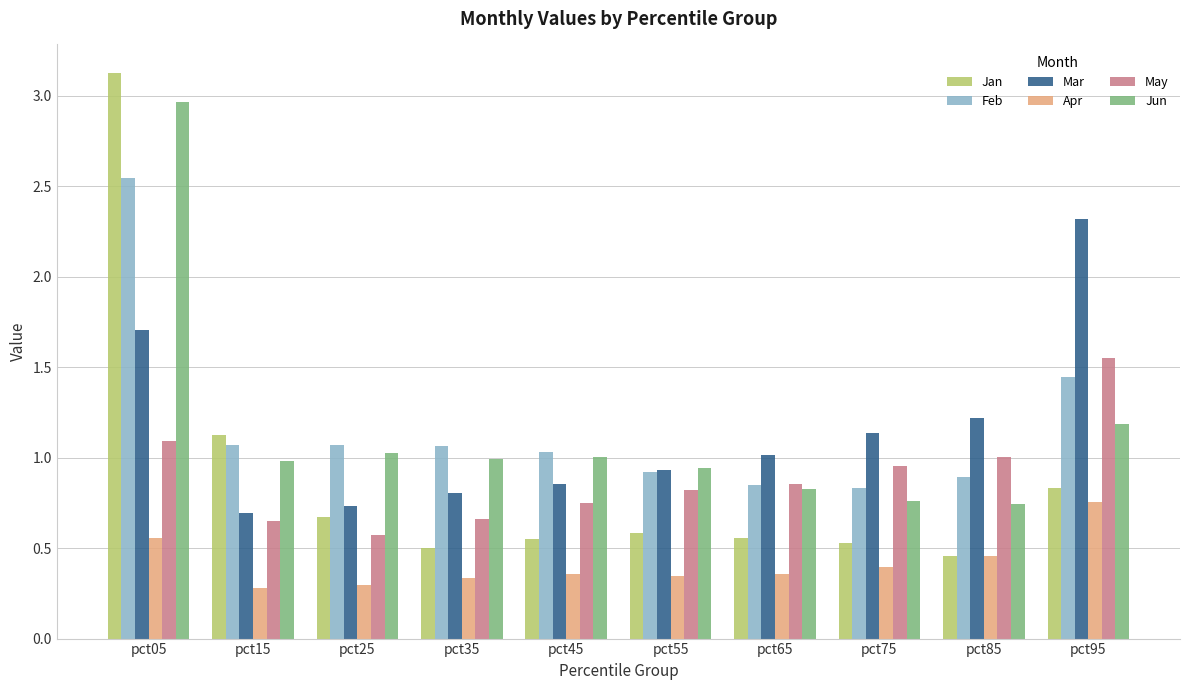

What is the greatest value displayed?

3.1